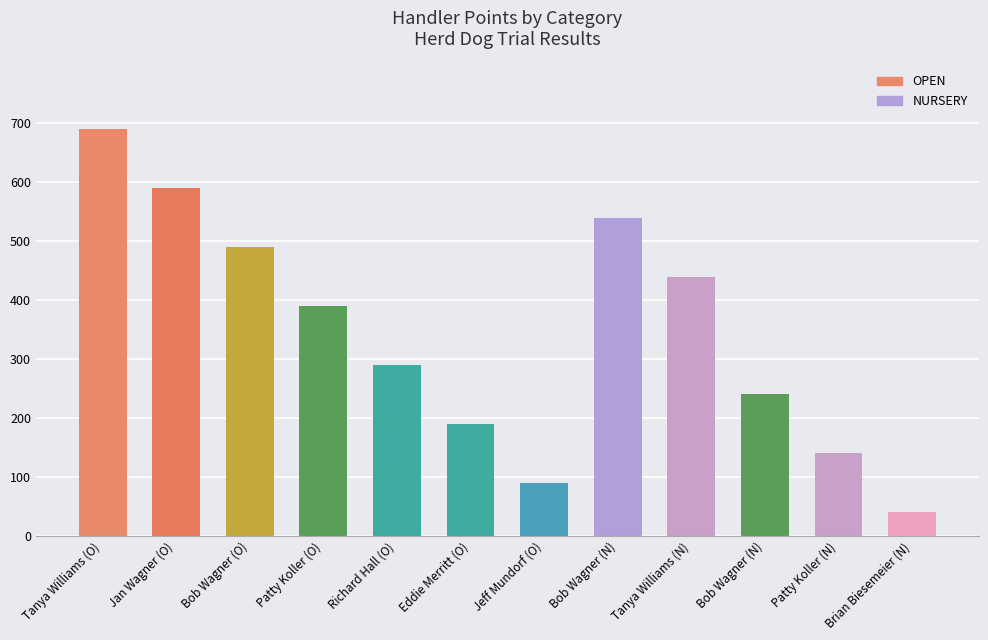

How many series are shown in this chart?

1